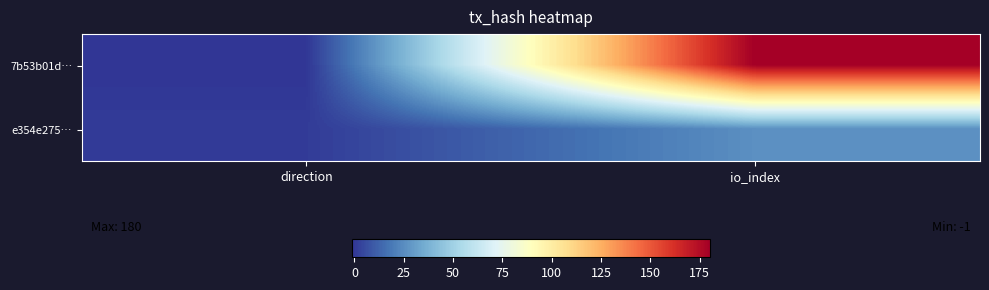

What is the smallest value displayed?

-1